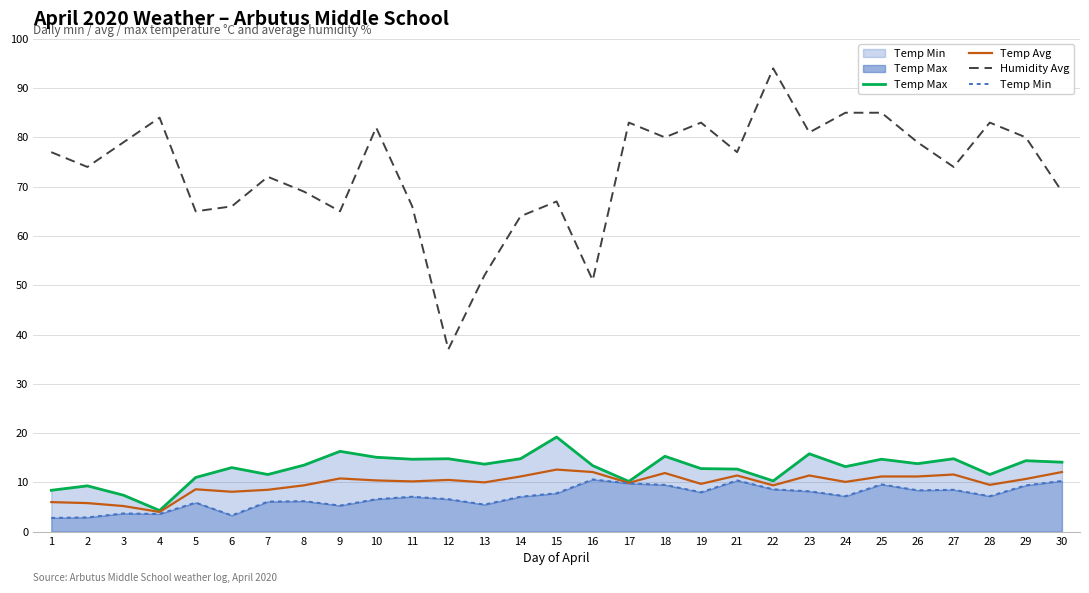

True or false: Temp Min and Humidity Avg intersect in this chart.

False